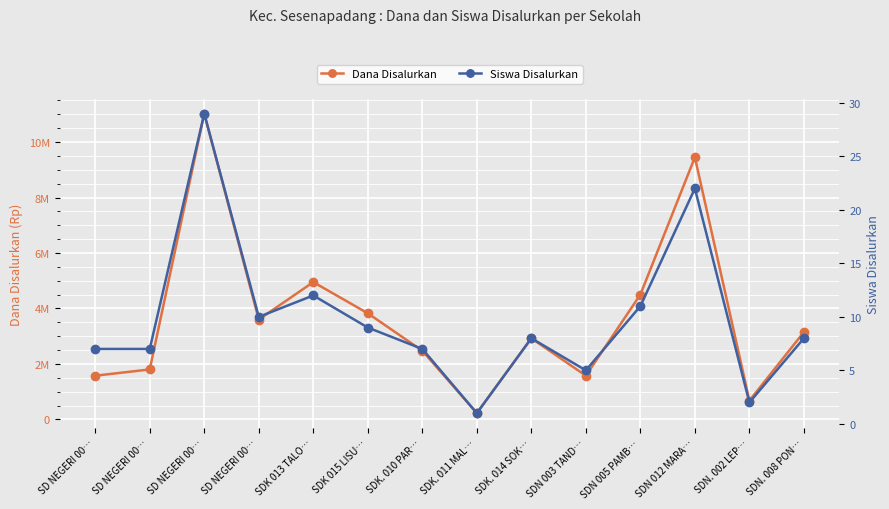

In Siswa Disalurkan, how many points are lower than both neighbors (excluding endpoints)?

4